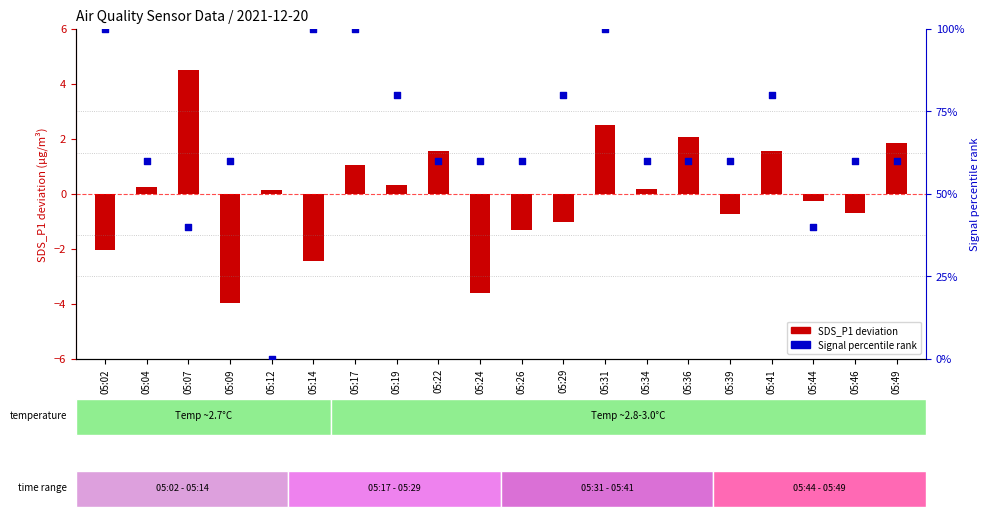

At which category is the sum across all series the highest?

05:31